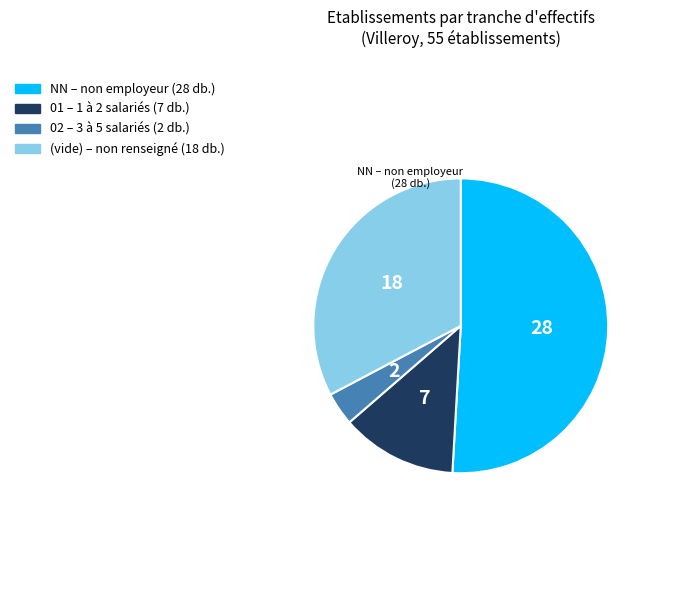

Does any single category account for the majority?

Yes